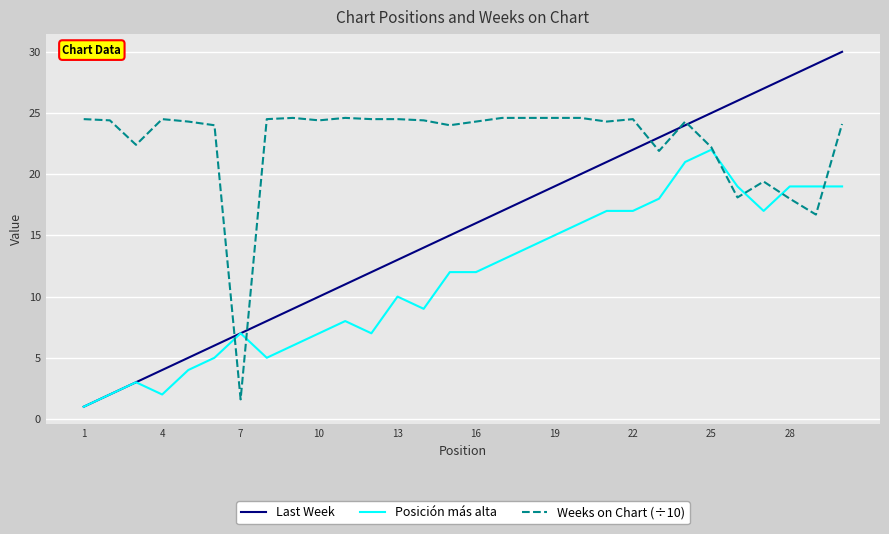

After their last crossing, which series has the higher values: Posición más alta or Weeks on Chart (÷10)?

Weeks on Chart (÷10)